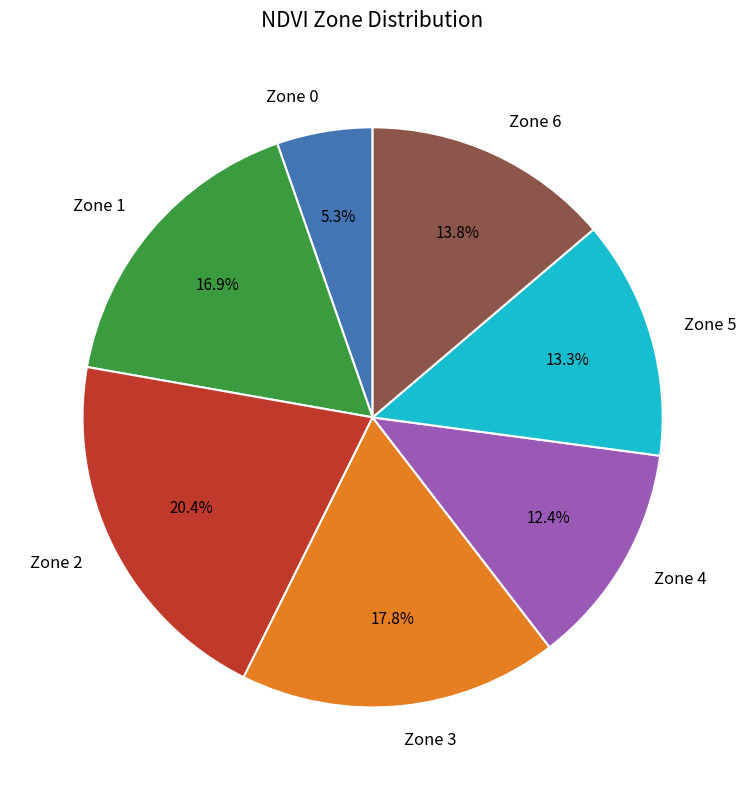

To the nearest percent, what is the difference between the largest and smallest slice percentages?

15%